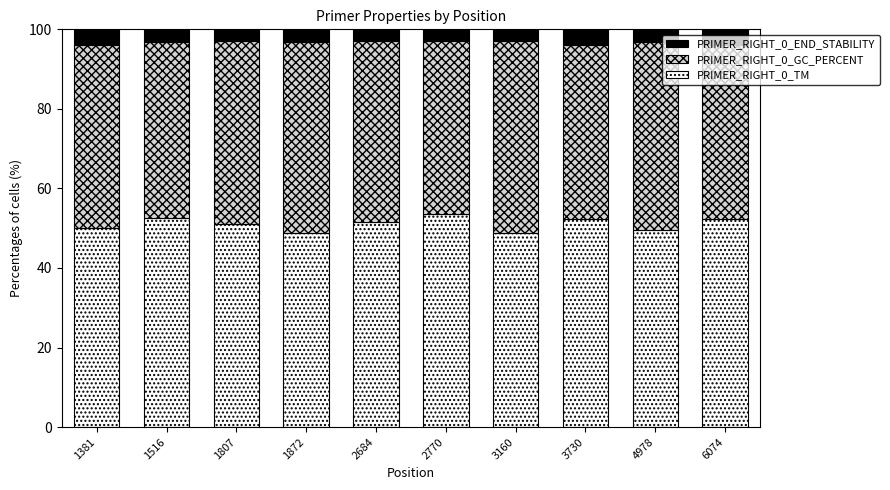

Count the number of categories in the chart.

10